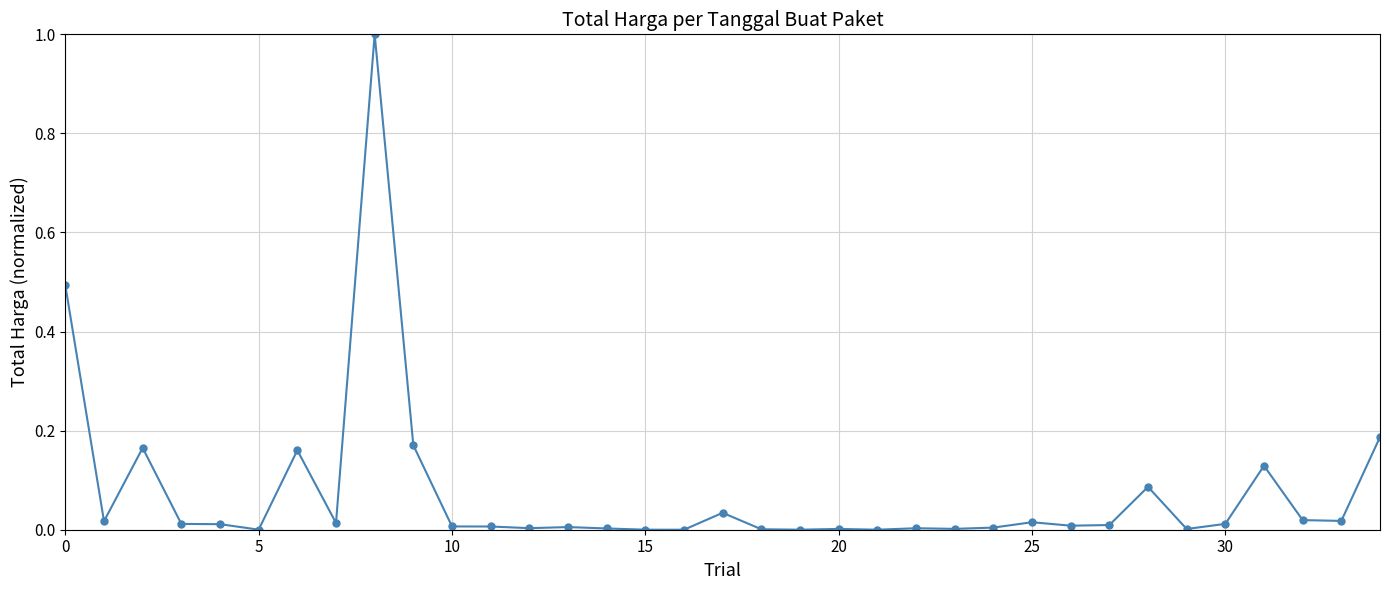

How many series are shown in this chart?

1